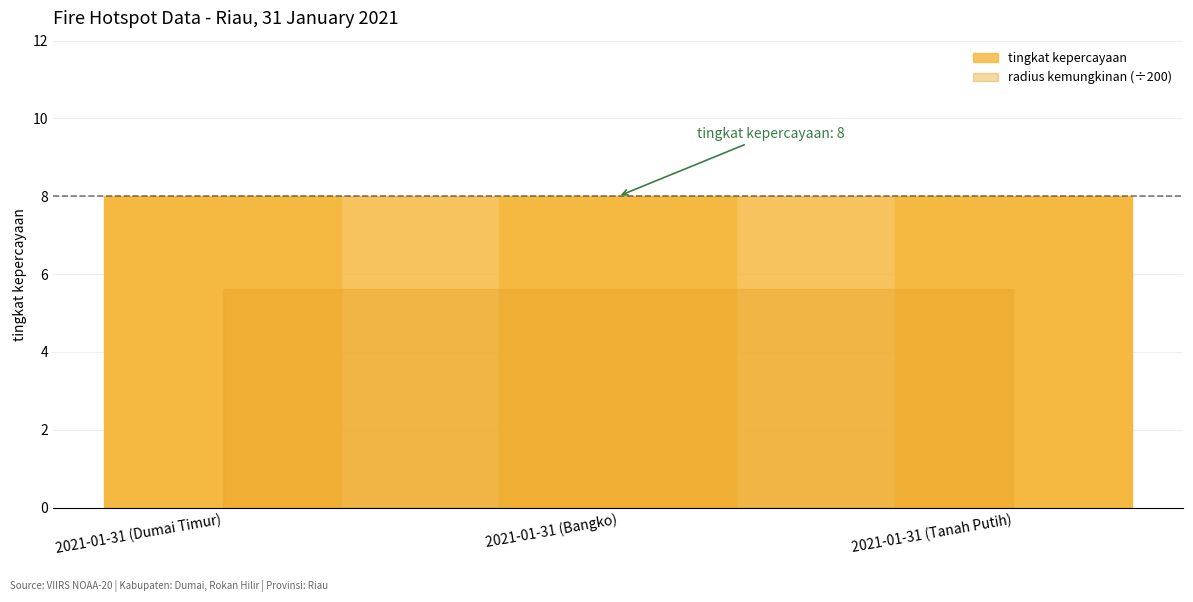

What is the label of the 1st bar from the left?

2021-01-31 (Dumai Timur)